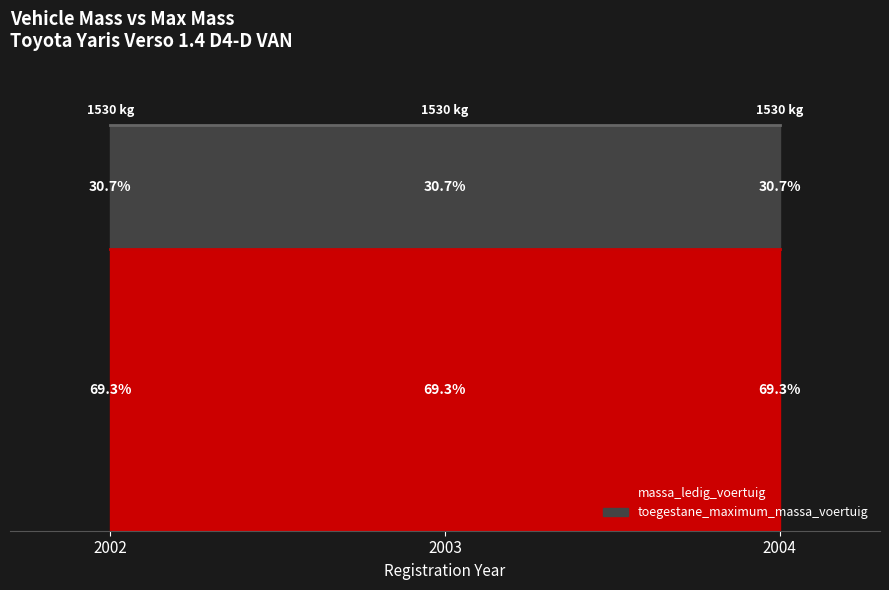

Rank the series by their maximum value, from highest to lowest.

toegestane_maximum_massa_voertuig, massa_ledig_voertuig